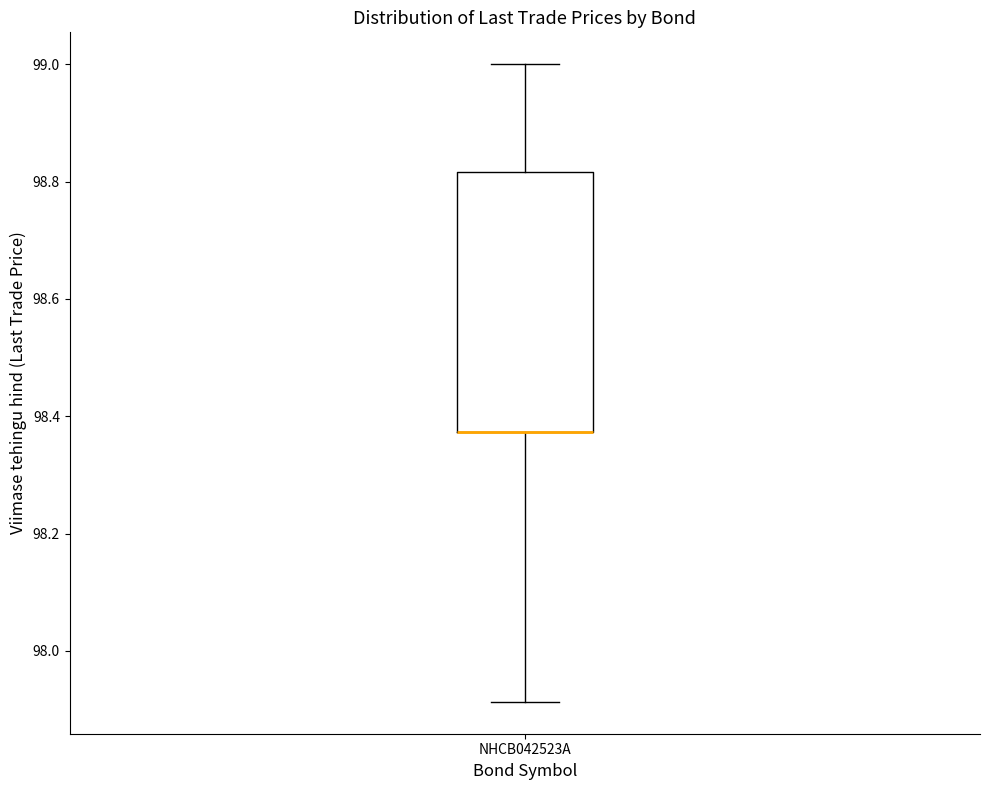

Transcribe this box plot: give where the median line is, the range the box spans, and where the two whiskers end, as read against the y-axis. The values are not printed on the chart, so give them approximately, as read against the axis.

median 98.38 (drawn on the box's lower edge), box 98.38 to 98.82, whiskers 97.92 to 99.00